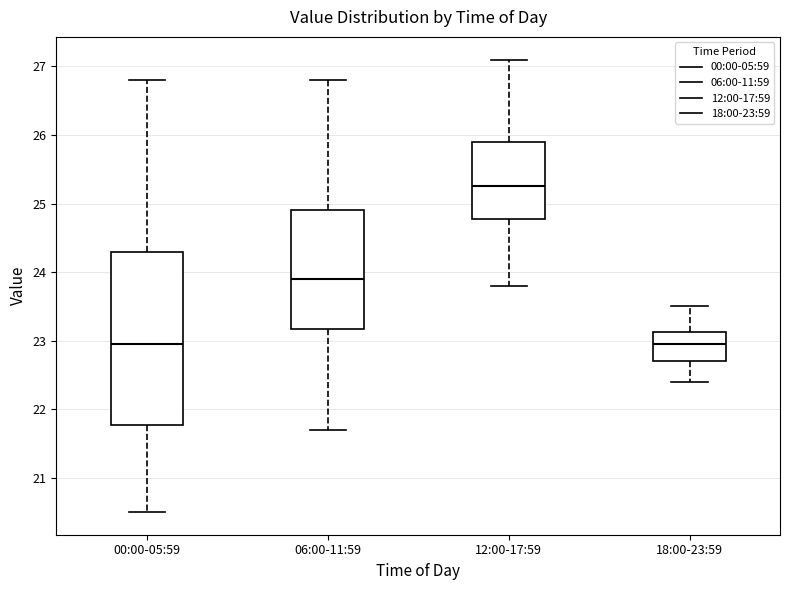

Where is the lower edge of the box for 00:00-05:59 on the y-axis? The values are not printed on the chart, so give them approximately, as read against the axis.

21.8